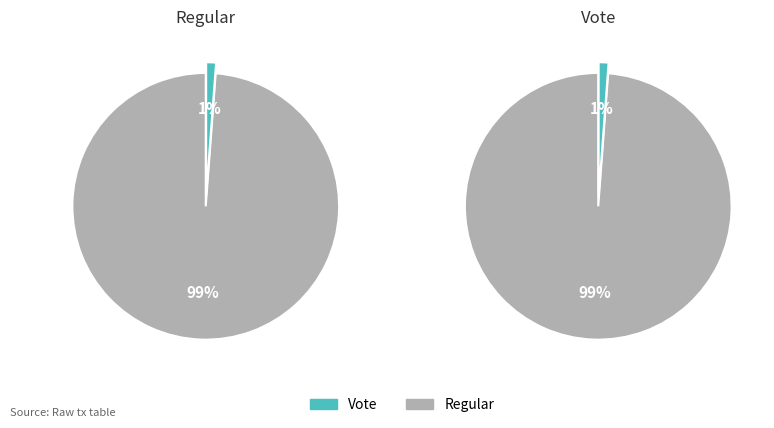

What is the majority slice?

Regular